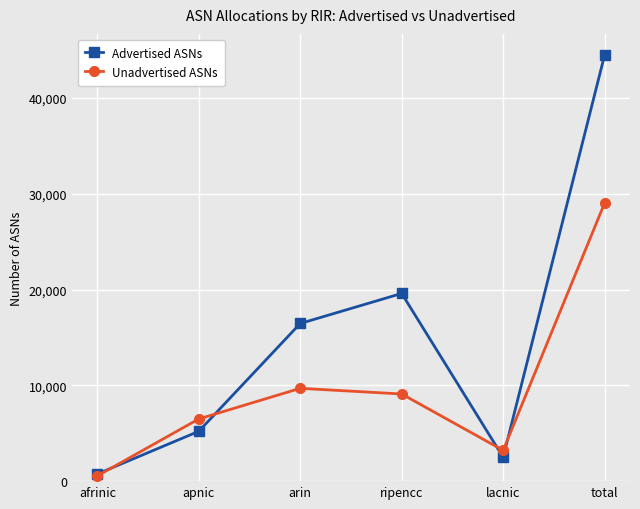

How many data points in Advertised ASNs are less than 16462?

3